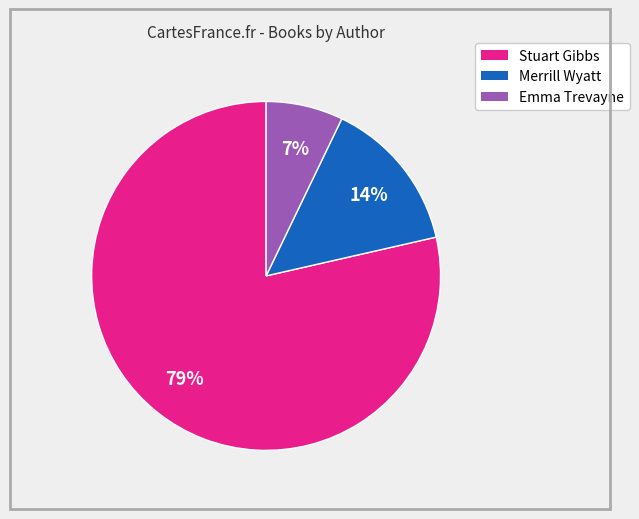

To the nearest percent, what is the average slice percentage?

33%